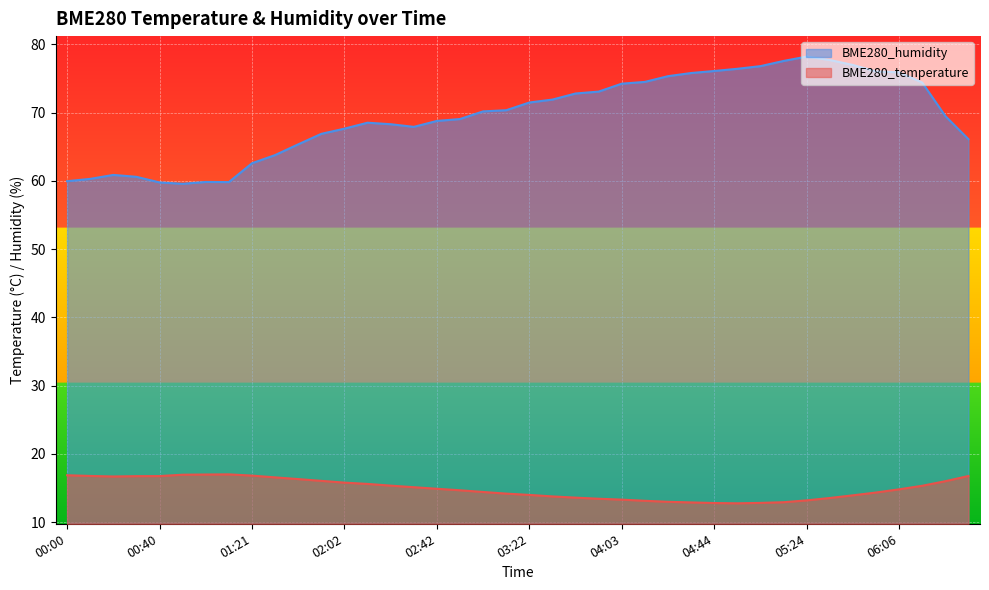

How many interior local peaks does the BME280_temperature series have?

1